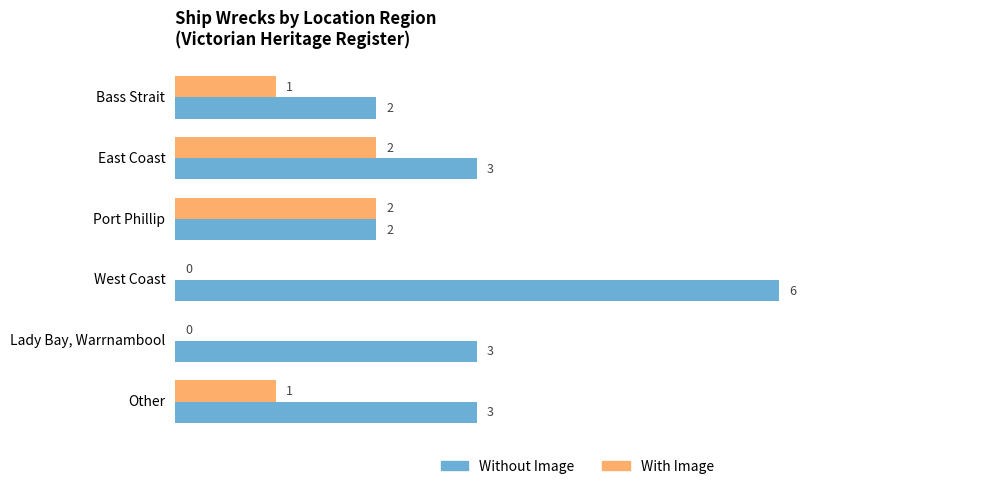

How many Without Image values are between 2 and 3?

5